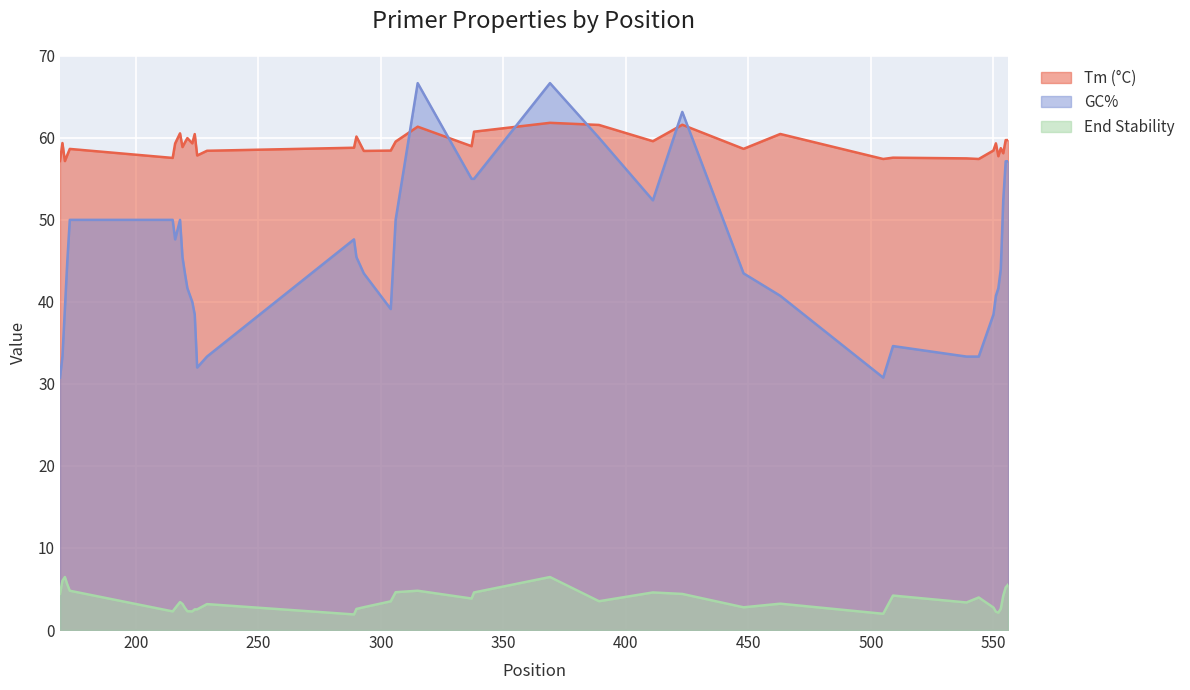

The End Stability series shows 3.8 at 553. True or false?

False